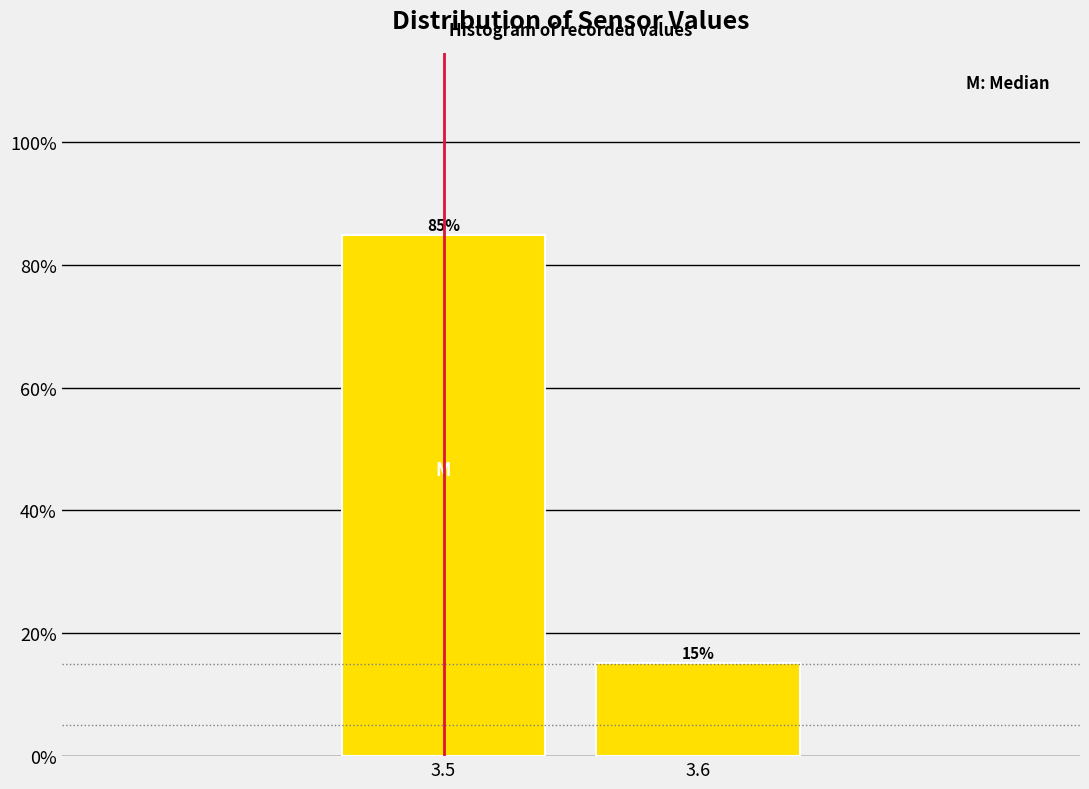

Which category has the highest value across all series?

3.5